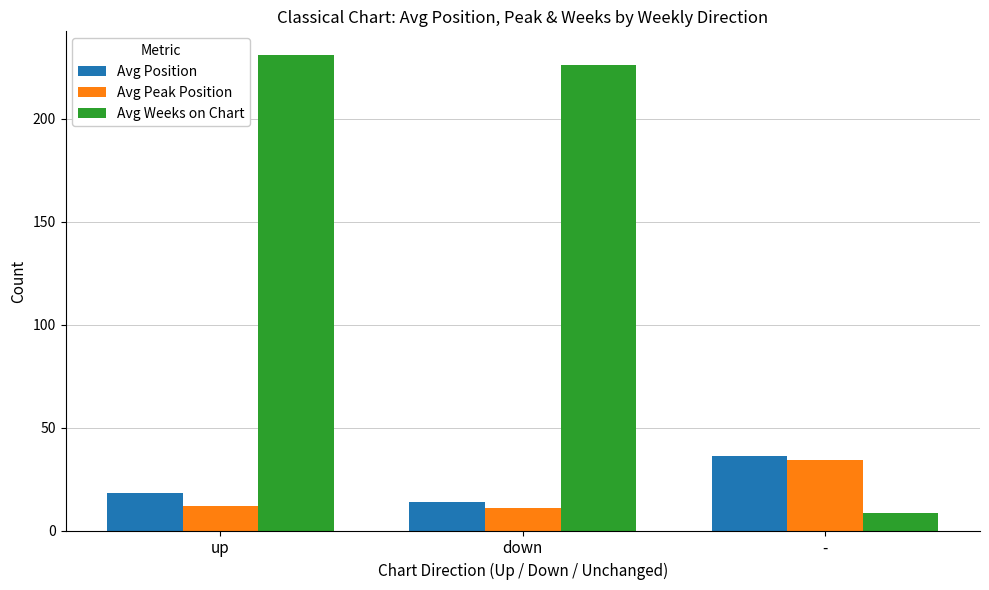

At which label does Avg Position reach its peak?

-